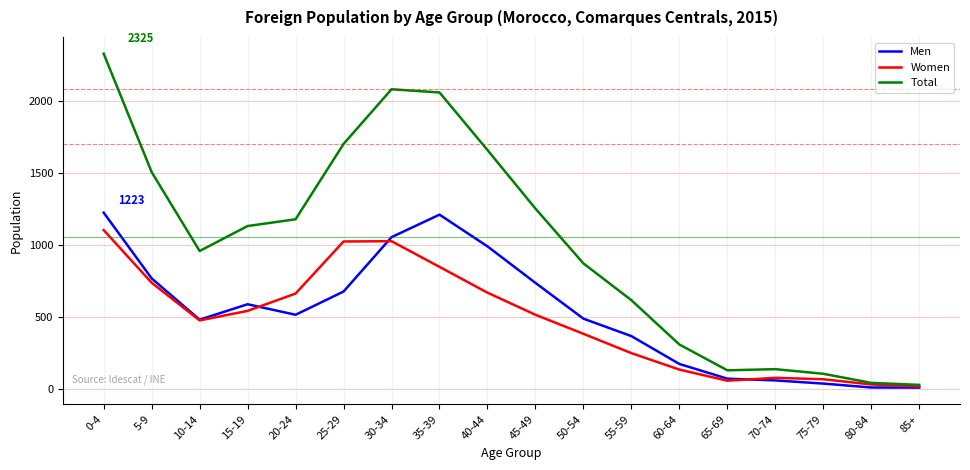

Rank the series at 0-4 from highest to lowest value.

Total, Men, Women